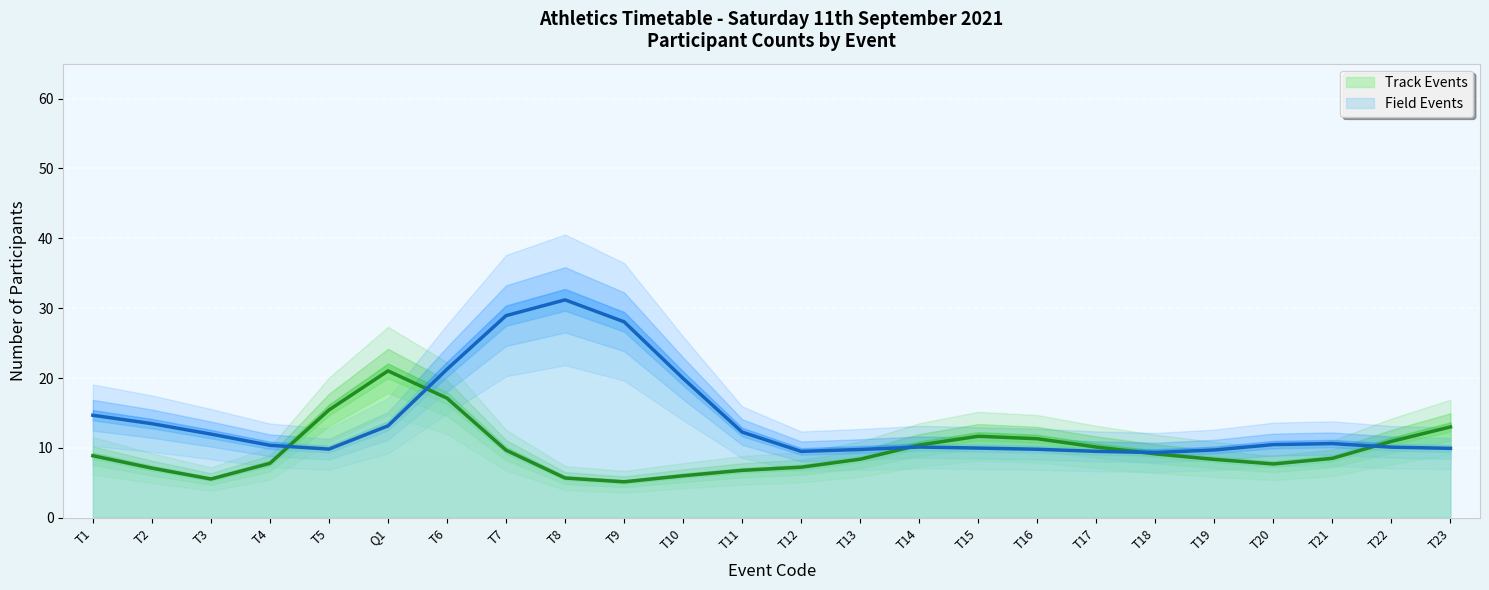

The Track Events series shows 25.9 at T5. True or false?

False